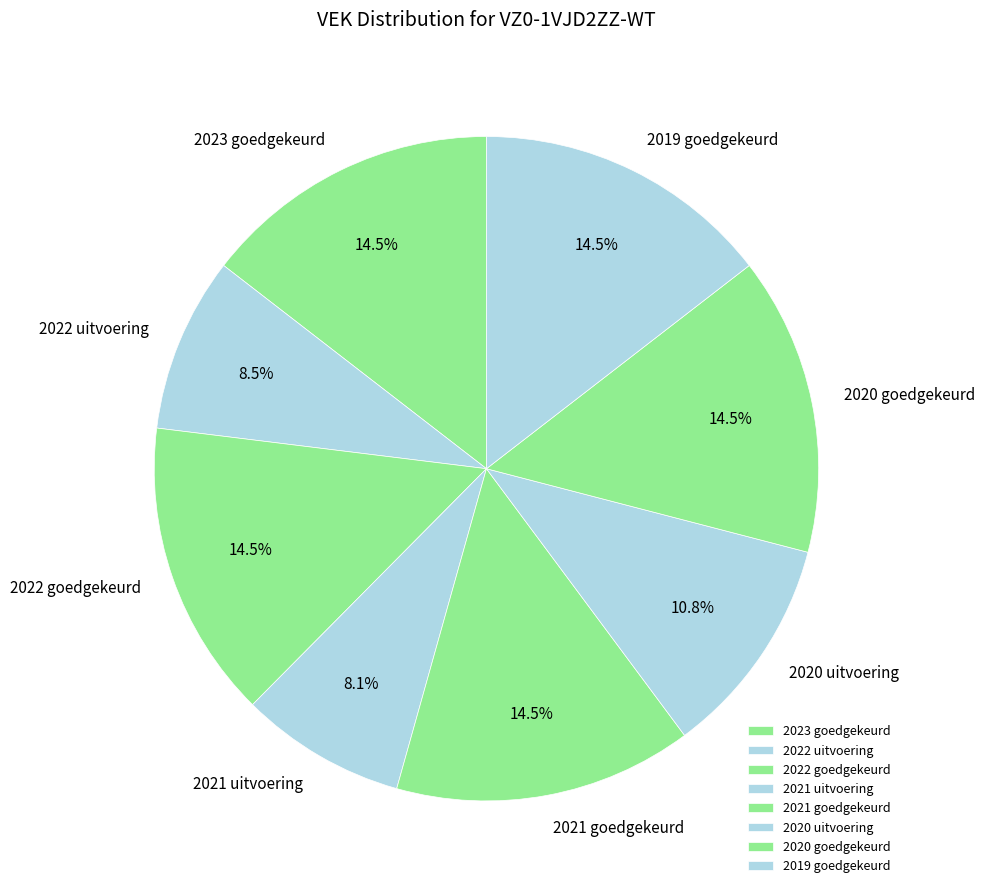

Count the number of slices in the pie.

8